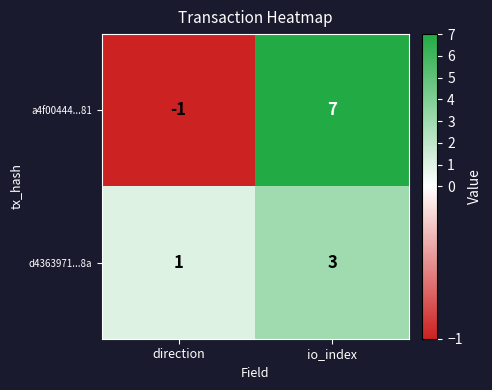

Rank the series by their average value, from highest to lowest.

a4f00444...81, d4363971...8a